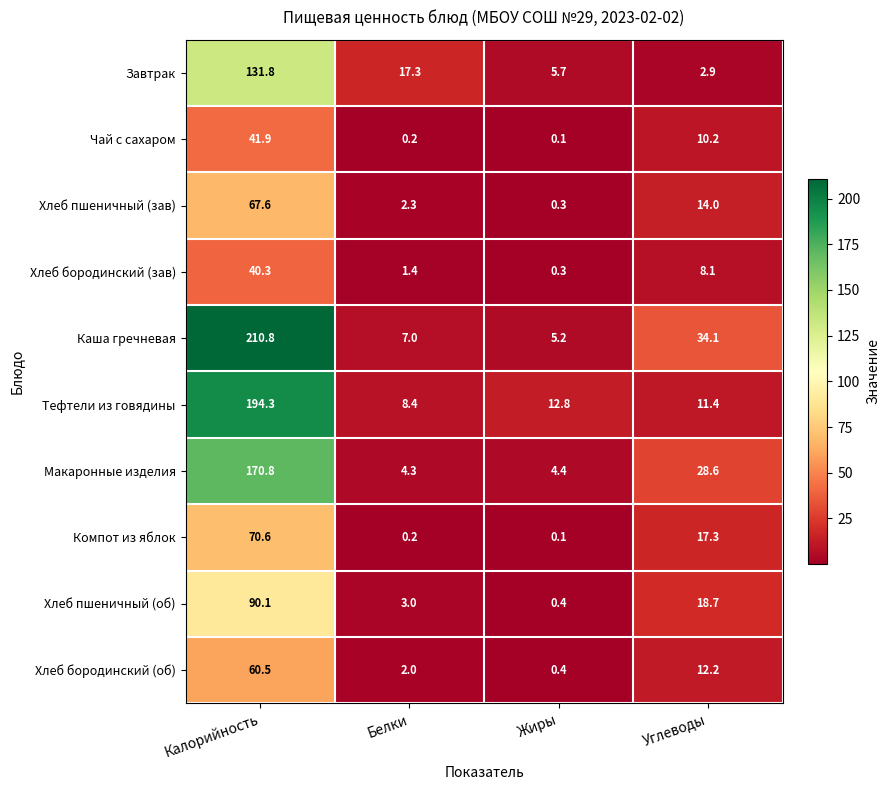

Is it true that Хлеб бородинский (зав) equals 0.3 at Жиры?

True